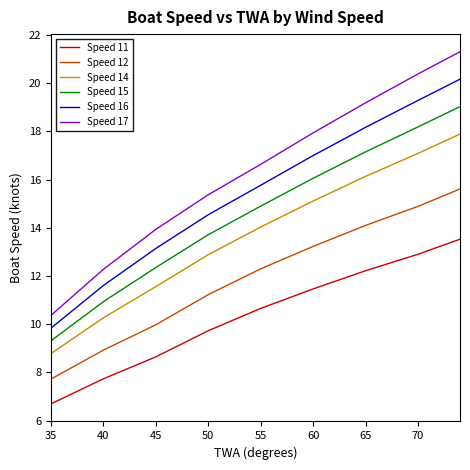

Which series has the largest range (max minus min)?

Speed 17